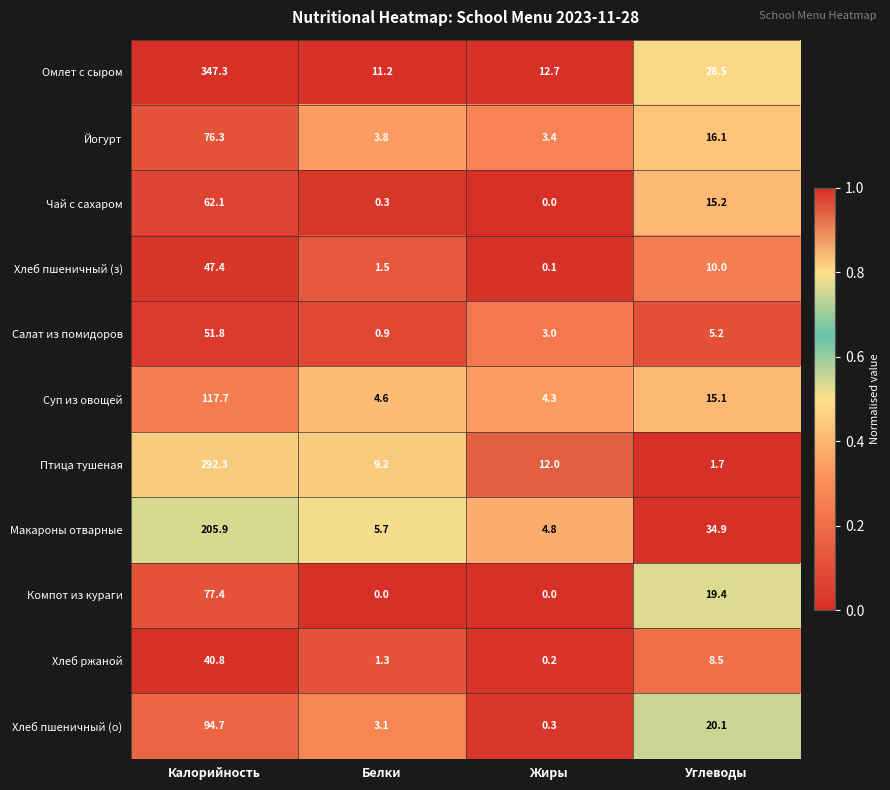

What is the difference between the highest and lowest values at Жиры?

12.7